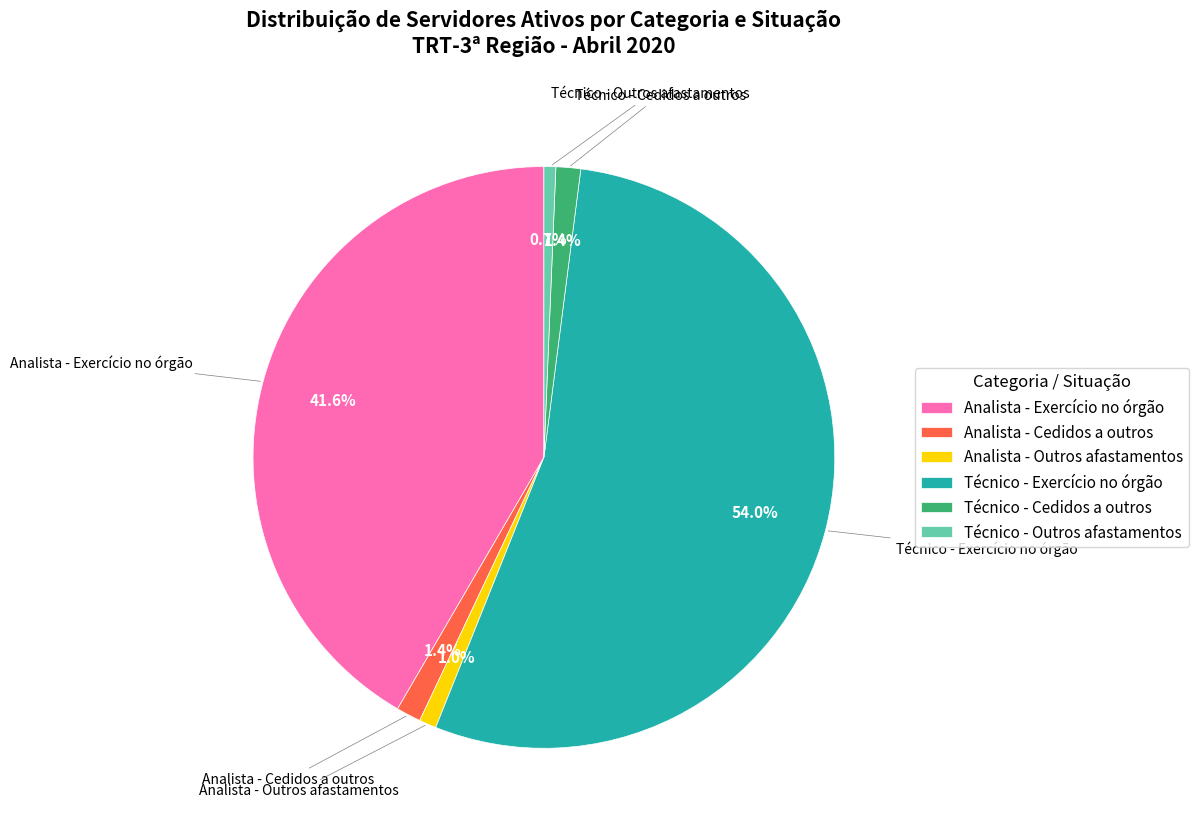

What portion of the pie excludes Técnico - Cedidos a outros?

98.6%